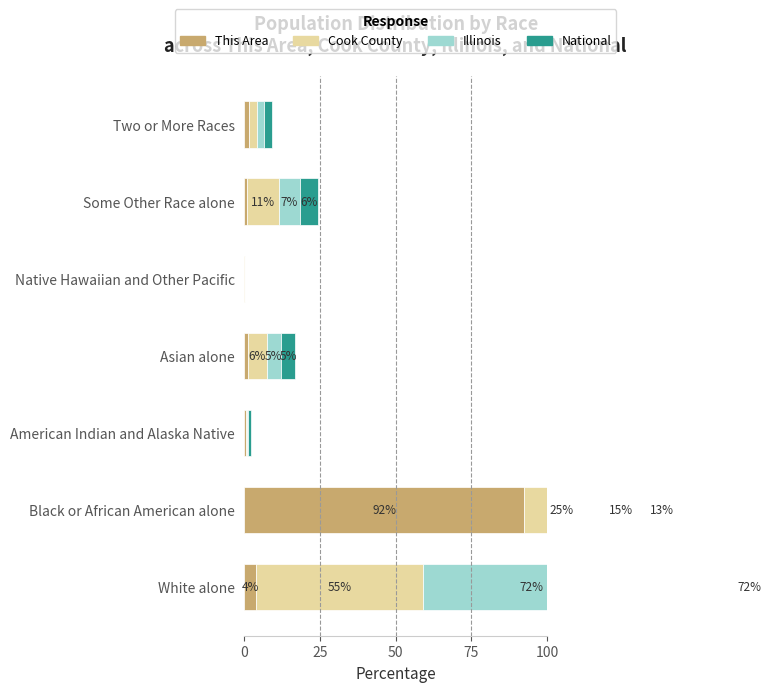

What position from the left is White alone?

1